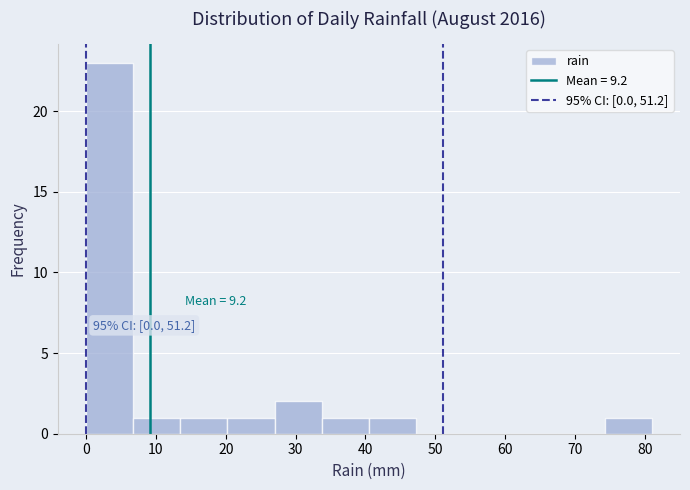

Which range on the x-axis has the tallest bar?

0 to 7